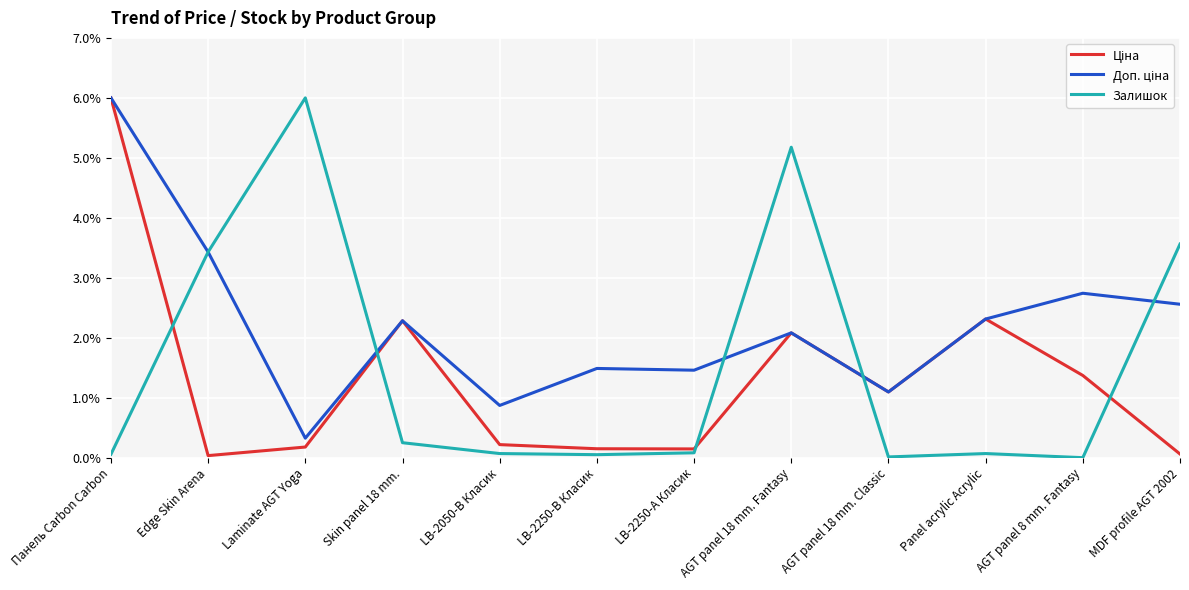

What is the greatest value displayed?

6.0